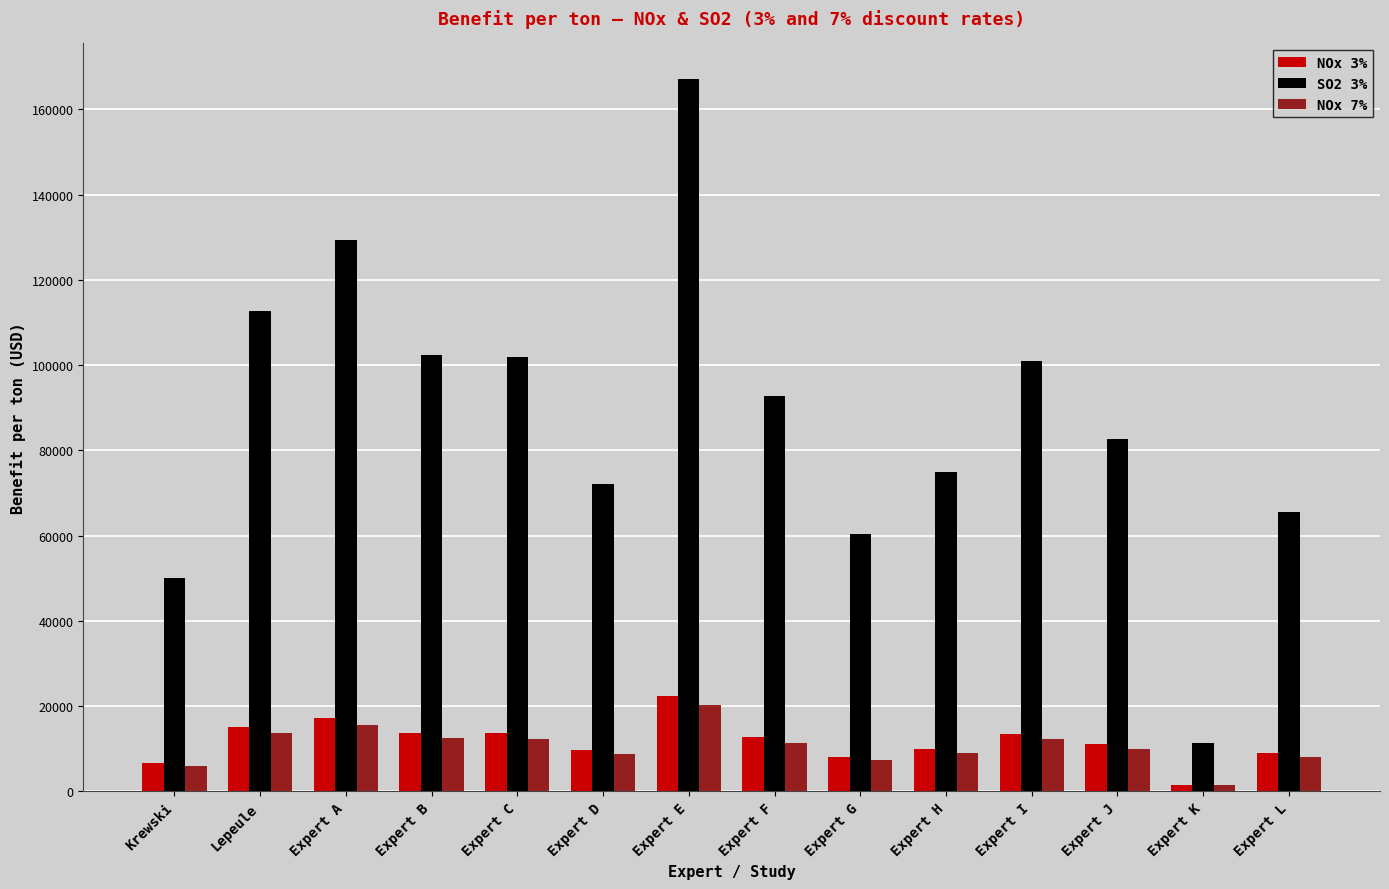

Is the value of NOx 7% at Expert A greater than the value of NOx 3% at Expert L?

Yes